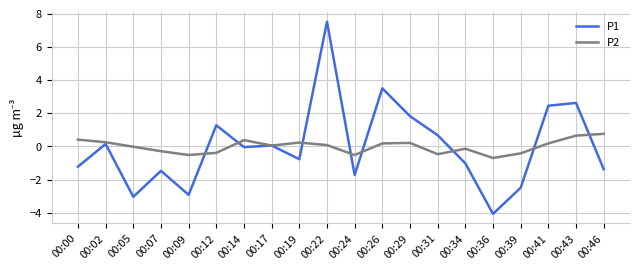

Is it true that P2 equals -0.4 at 00:12?

True